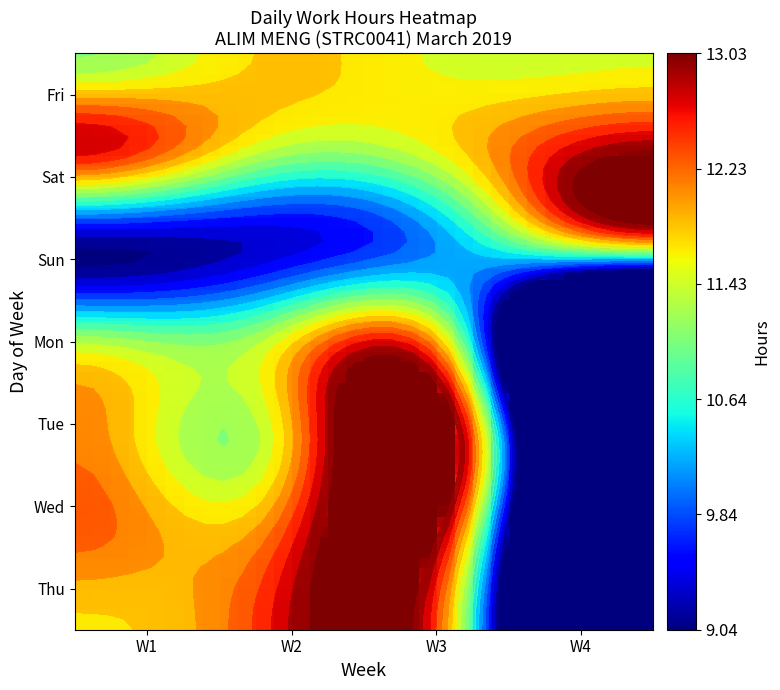

Is it true that 9_Sat equals -3.7 at 4?

False